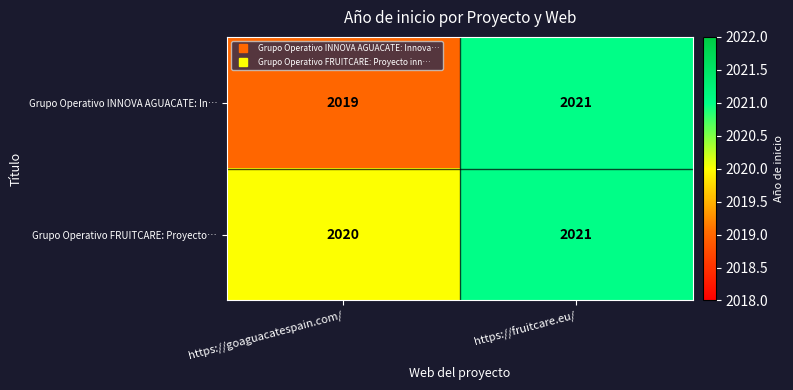

What is the minimum value shown in the chart?

2019